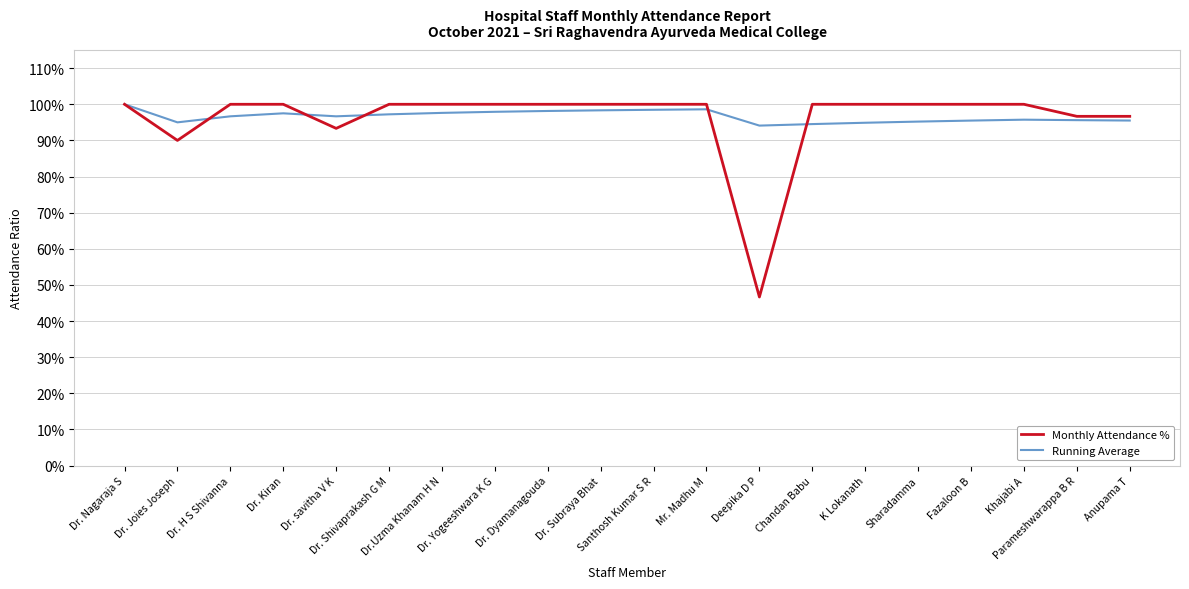

Does the chart display data point markers on the line(s)?

No